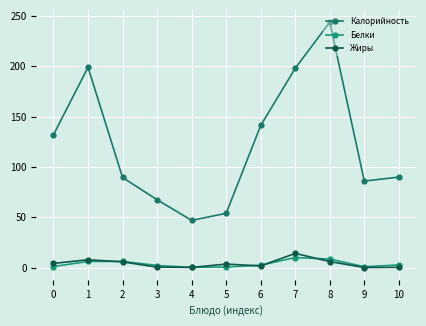

Which series has the largest range (max minus min)?

Калорийность